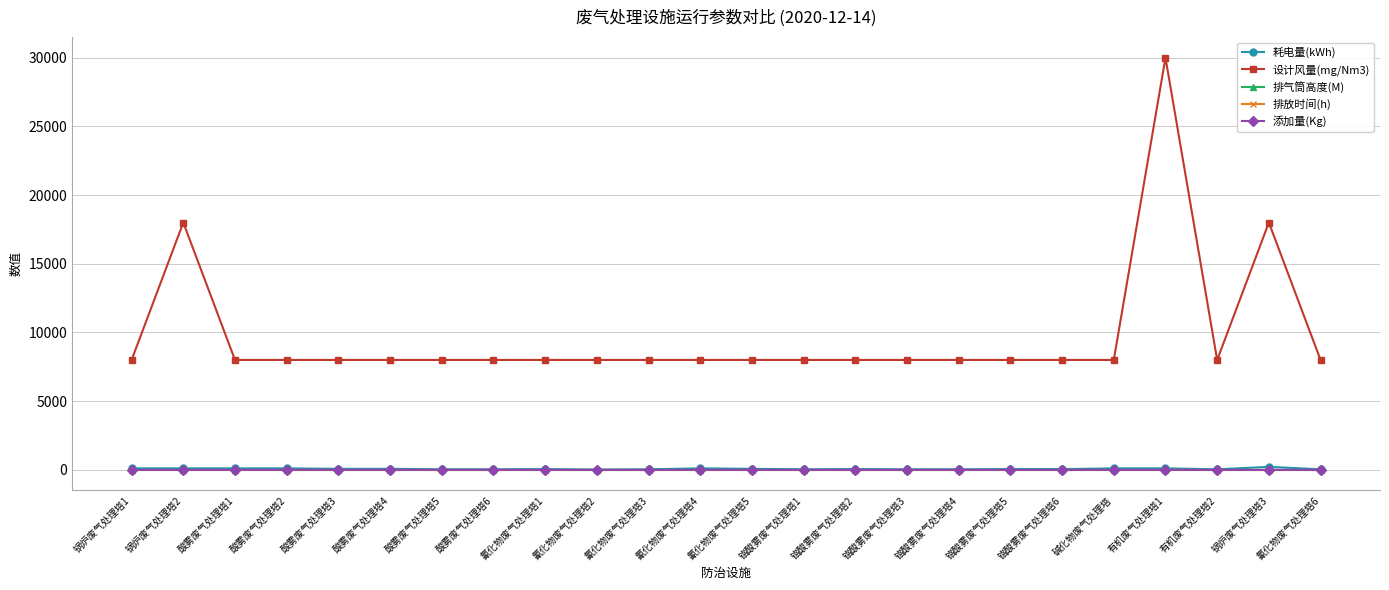

At how many categories does at least one series exceed 11510?

3